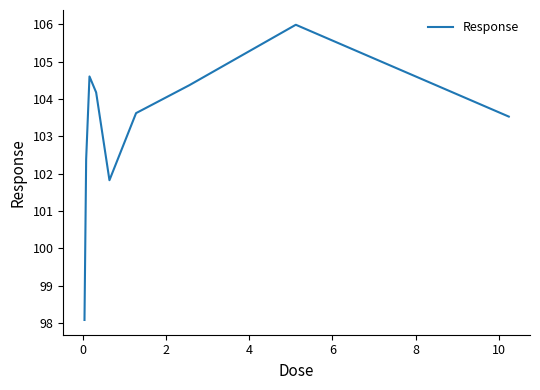

What is the difference between the maximum and minimum values?

7.9